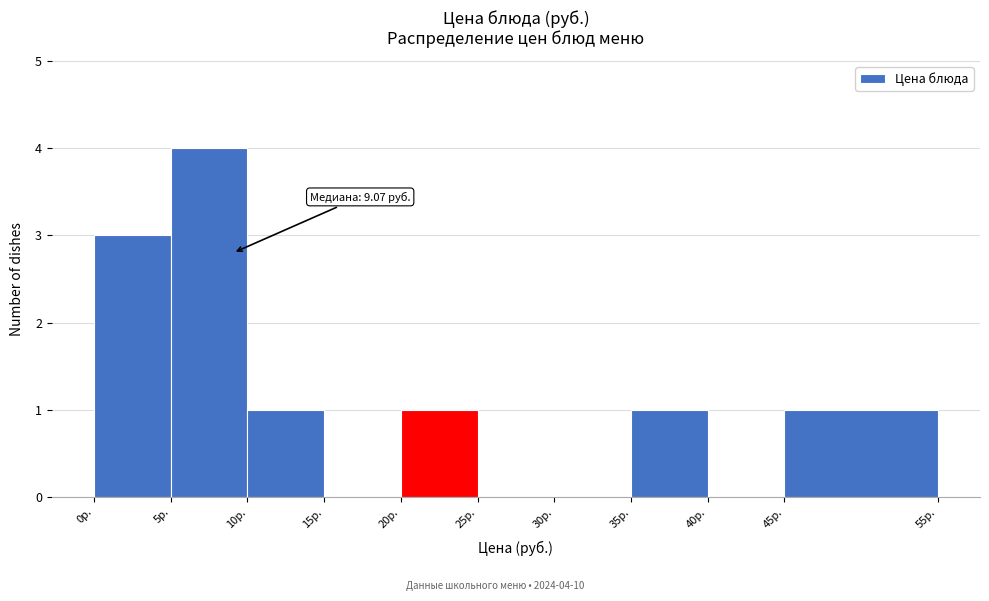

Over which range of the x-axis is the bar tallest?

5 to 10